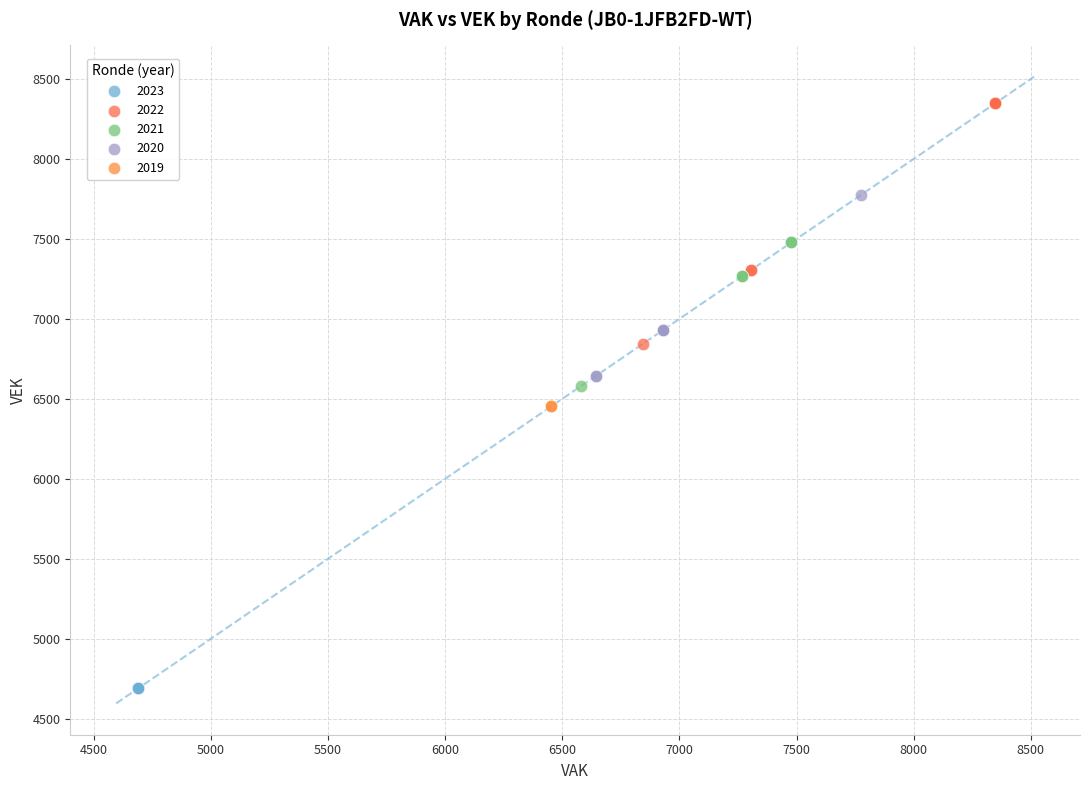

Which series reaches the maximum Y coordinate?

2022